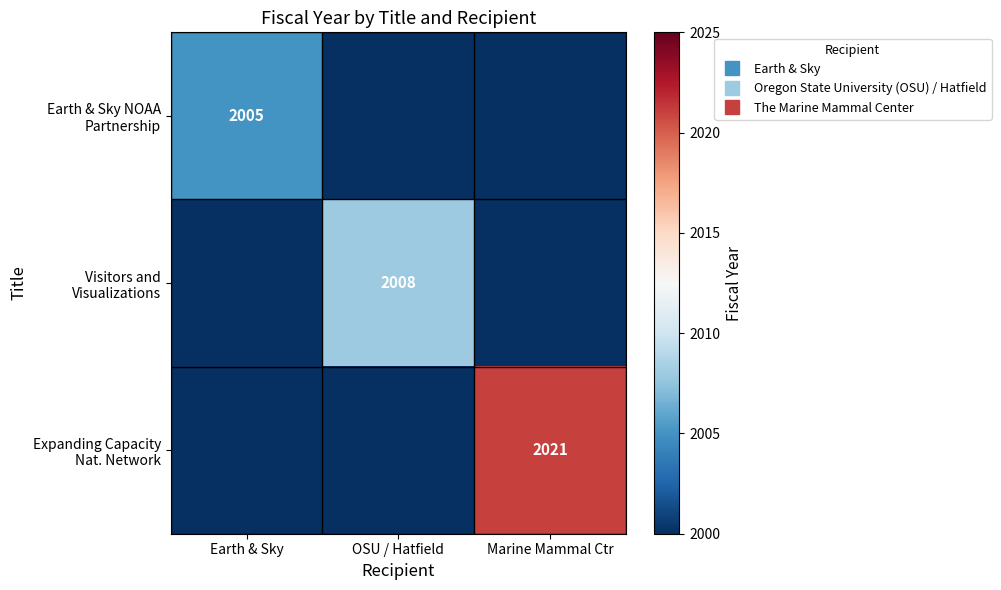

Rank the categories by Earth & Sky NOAA Partnership value from highest to lowest.

Earth & Sky, OSU / Hatfield, Marine Mammal Ctr